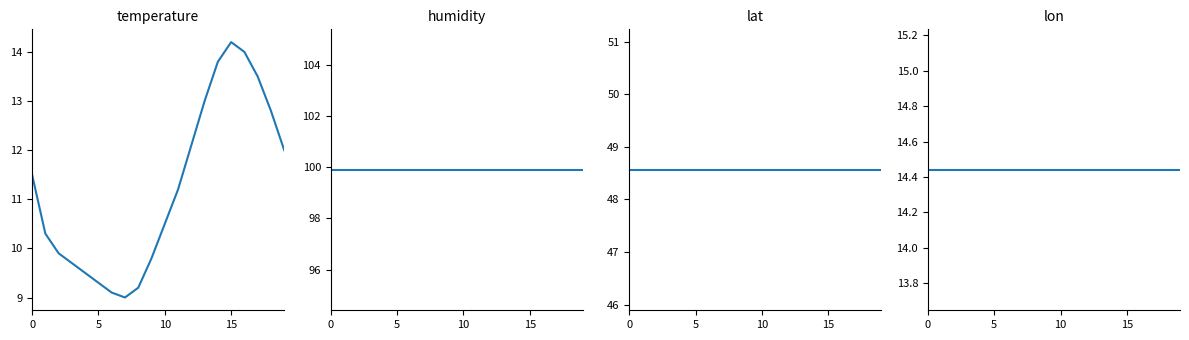

What is the approximate value of lon at 10?

14.4